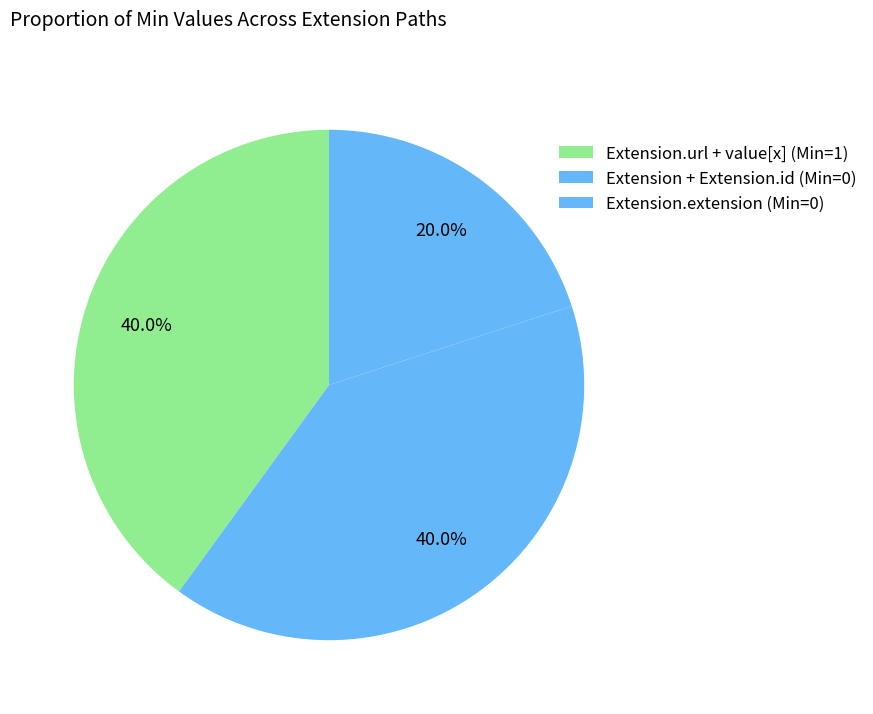

How many slices are in this pie chart?

3